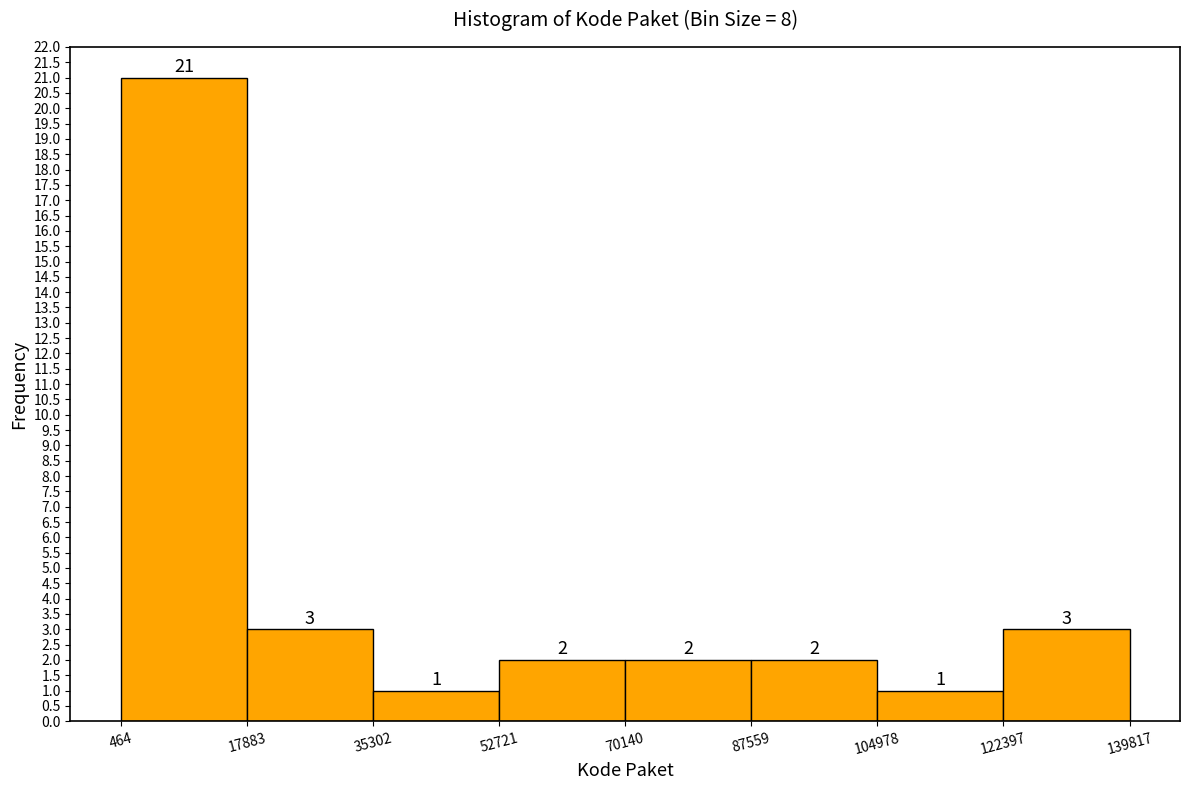

Which range on the x-axis has the tallest bar?

464 to 17883